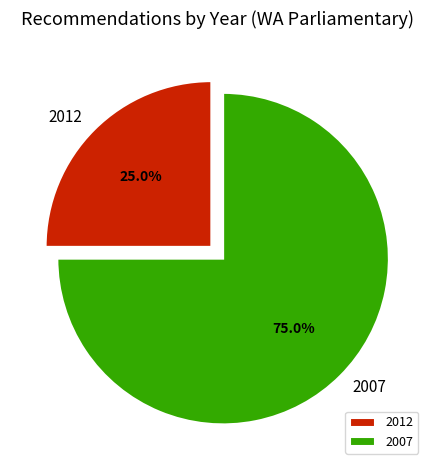

Between 2012 and 2007, which is larger?

2007